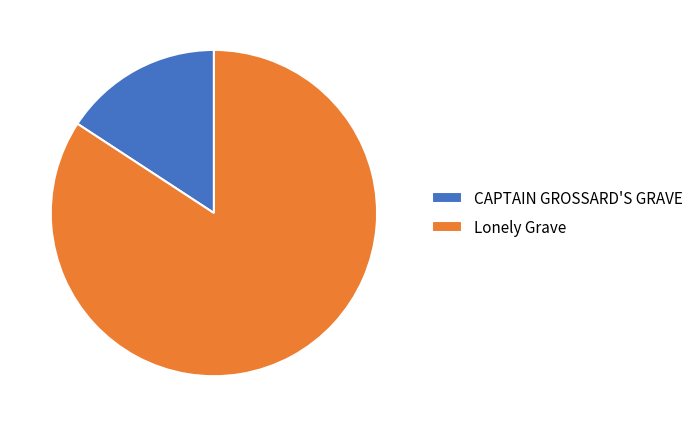

Between Lonely Grave and CAPTAIN GROSSARD'S GRAVE, which is larger?

Lonely Grave